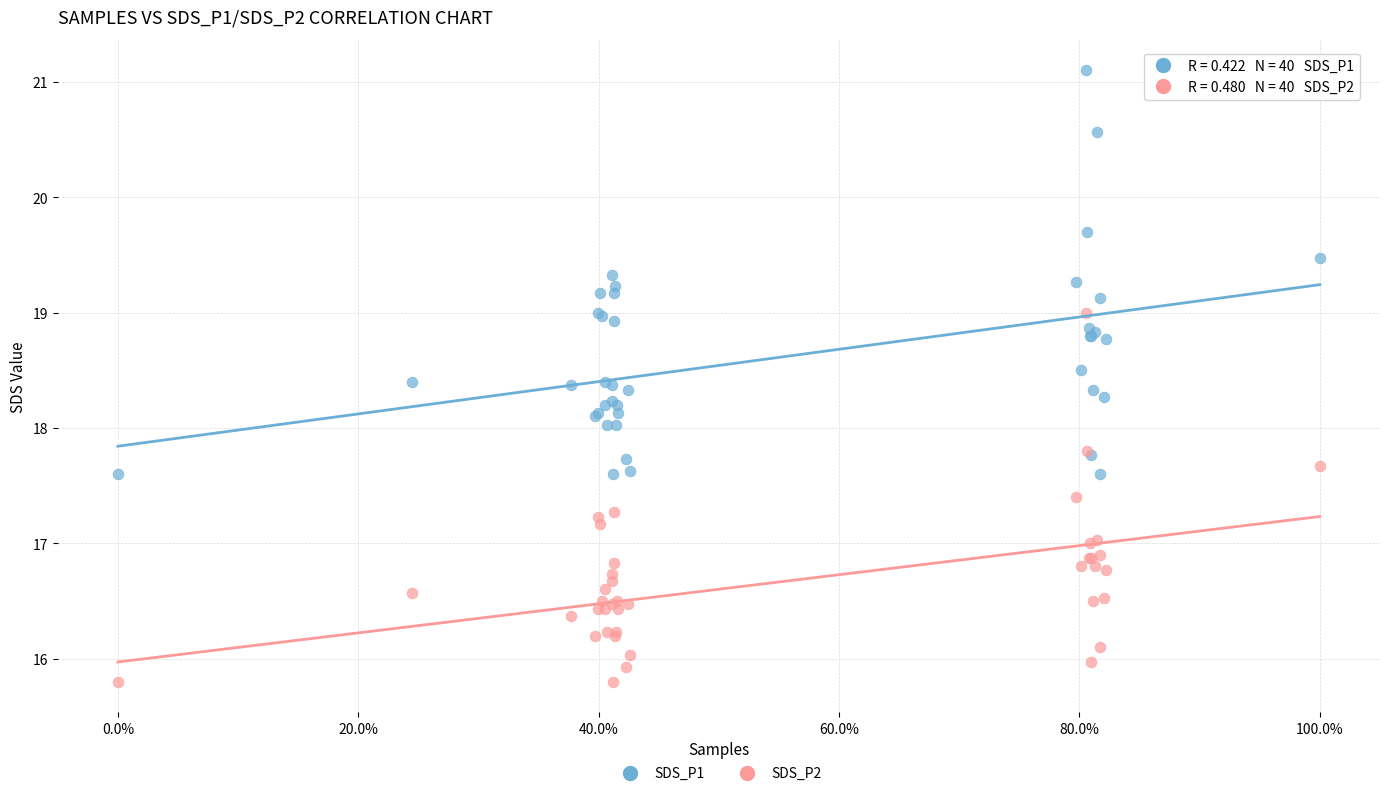

Which series has the largest Y range (max minus min)?

SDS_P1